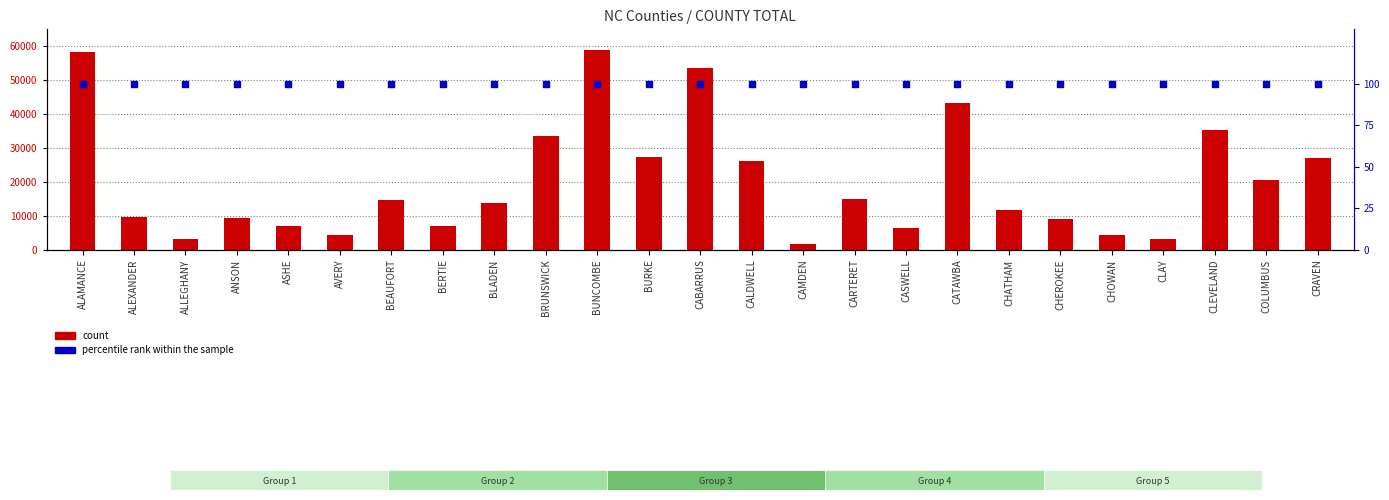

What are all the series names shown in the legend?

count, percentile rank within the sample